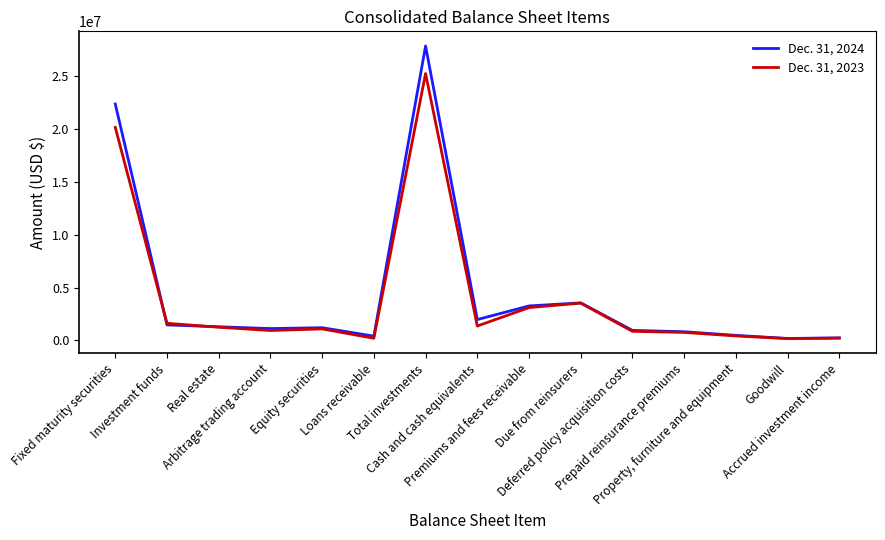

Which series has the largest total across all categories?

Dec. 31, 2024